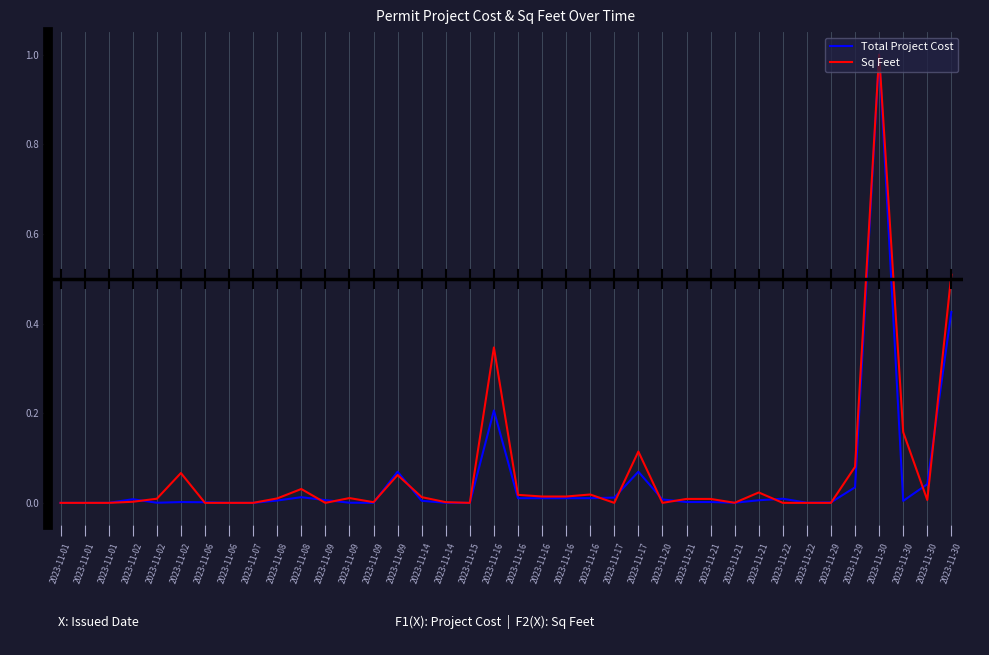

Which series ends up on top after the final intersection of Total Project Cost and Sq Feet?

Sq Feet